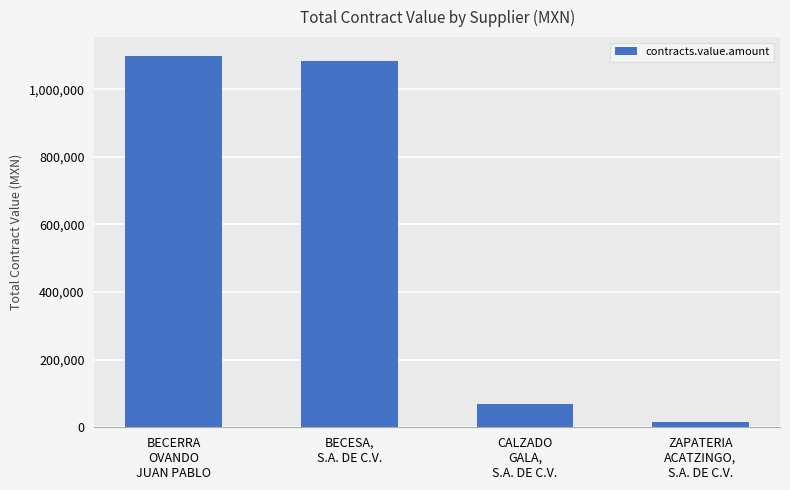

The value at CALZADO
GALA,
S.A. DE C.V. is 68208.0. True or false?

True